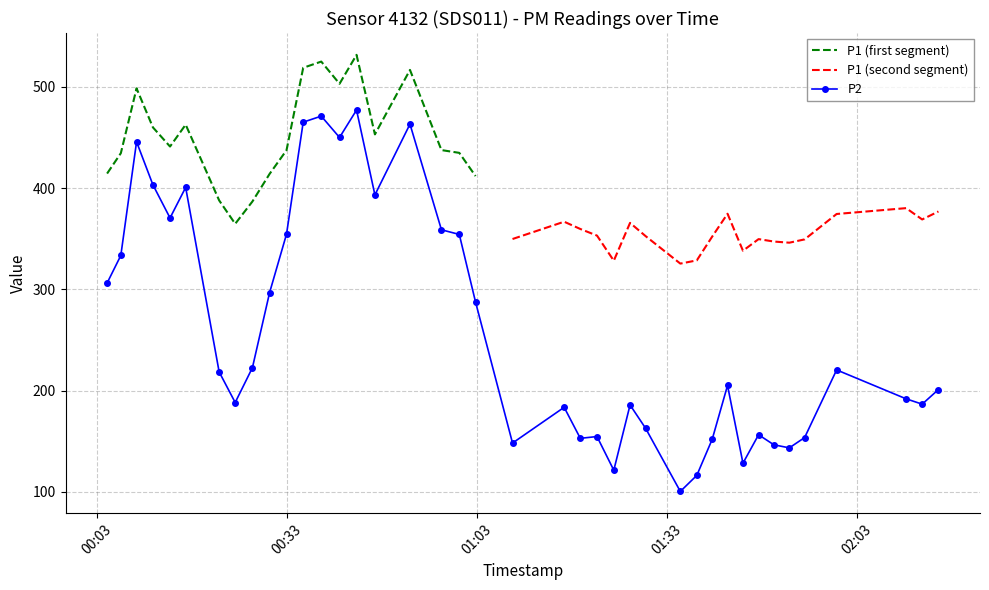

What is the value of the P2 point at the 2nd from the left?

333.5